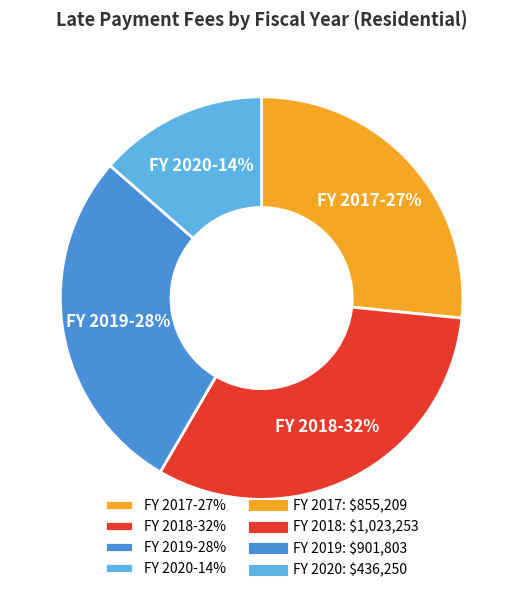

Does FY 2019 account for over 50% of the chart?

No